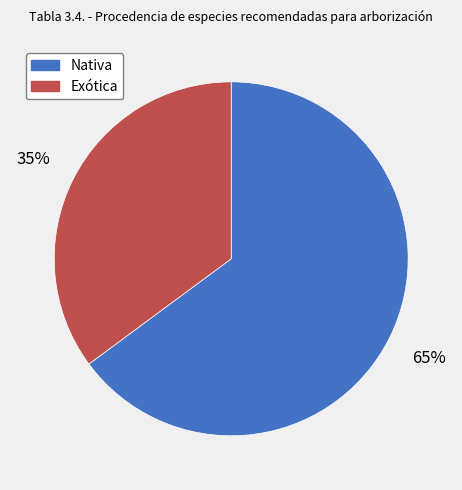

What is the majority slice?

Nativa